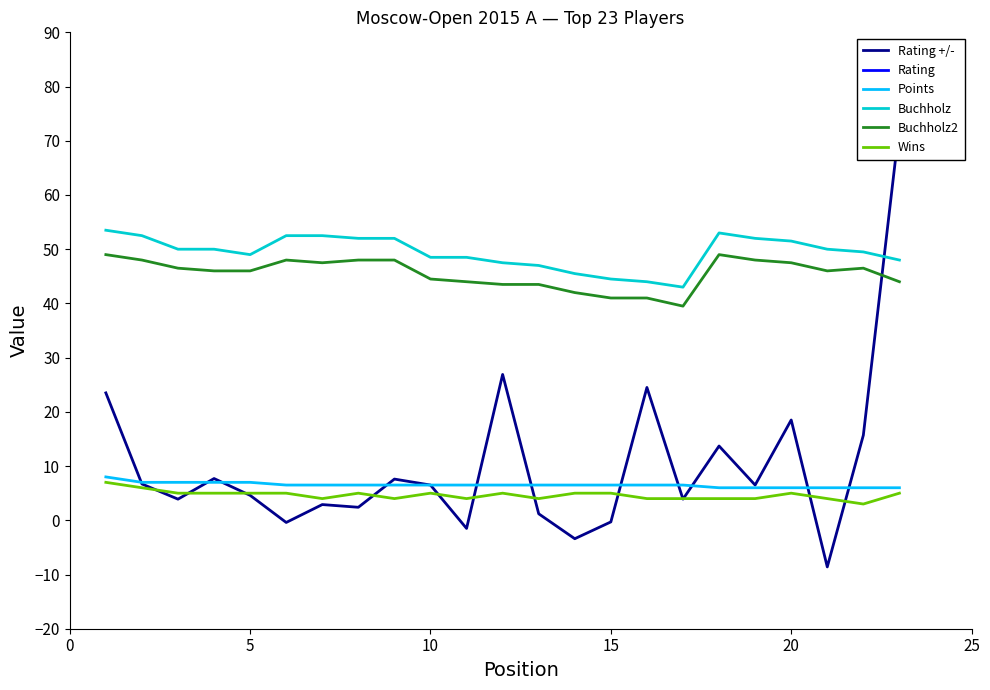

How many data points in Rating are less than 2629?

11